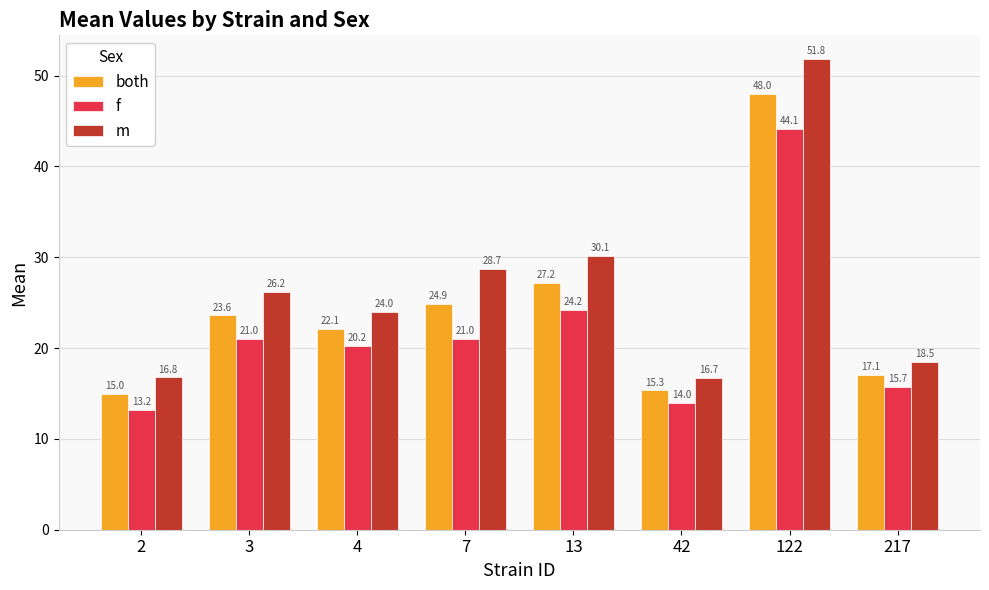

What is the spread (max minus min) of values at 2?

3.6